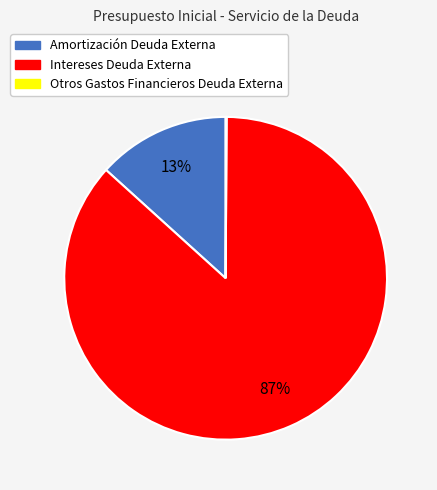

Is Amortización Deuda Externa the majority of the pie?

No